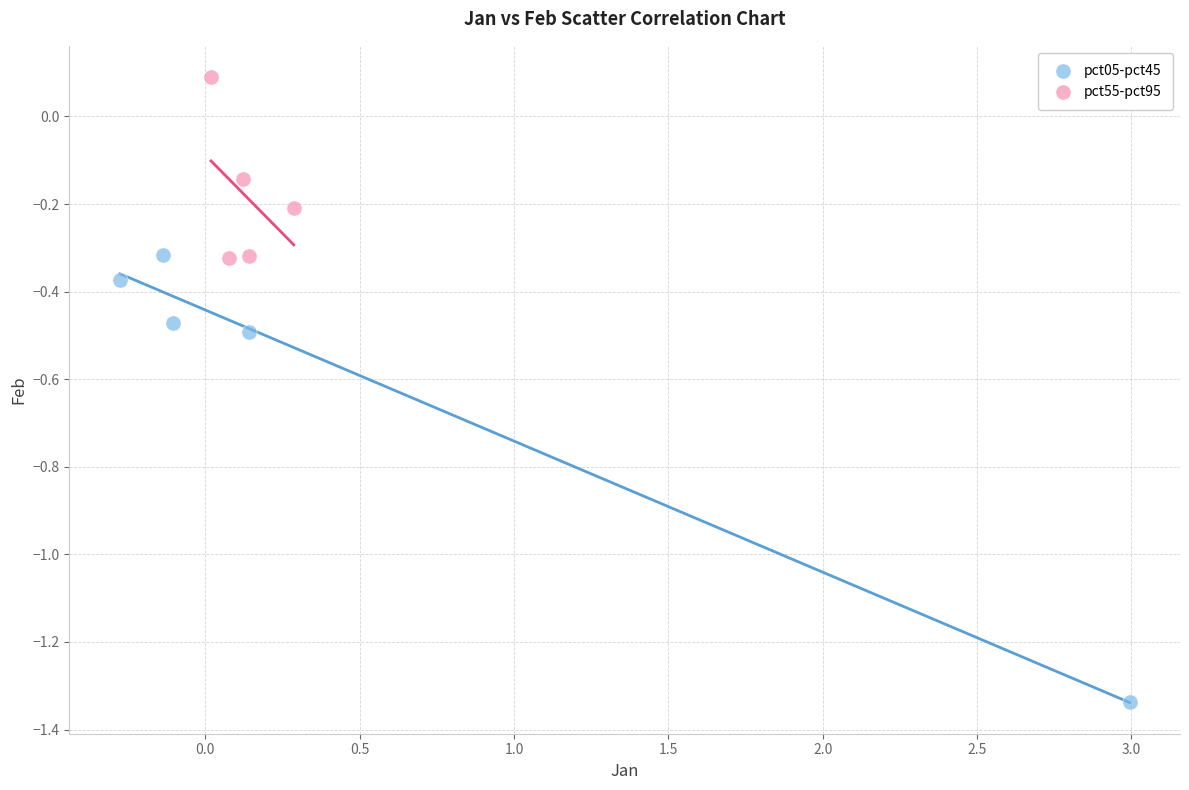

Which series has the widest spread of Y values?

pct05-pct45